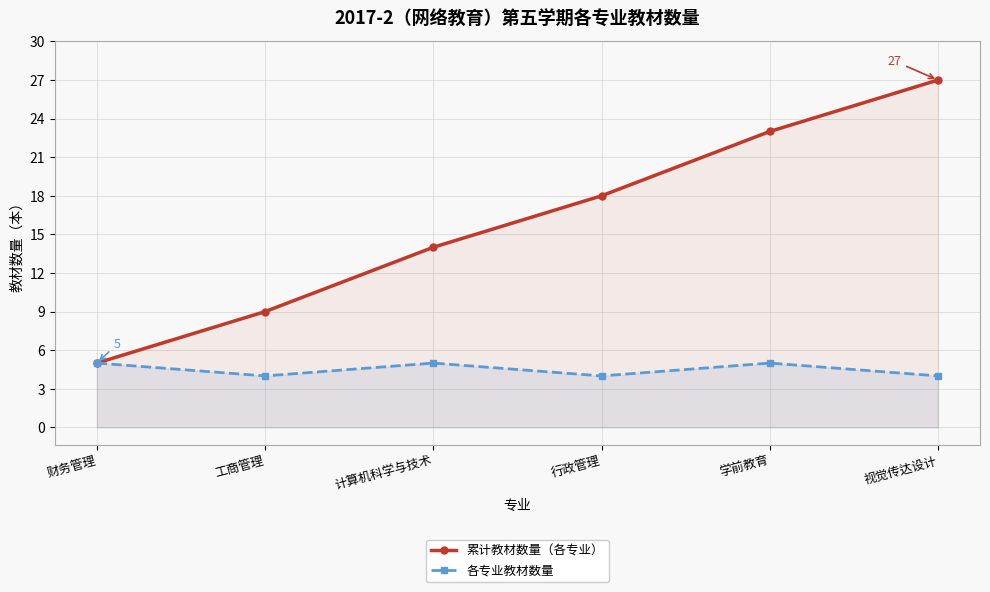

Count the number of categories in the chart.

6